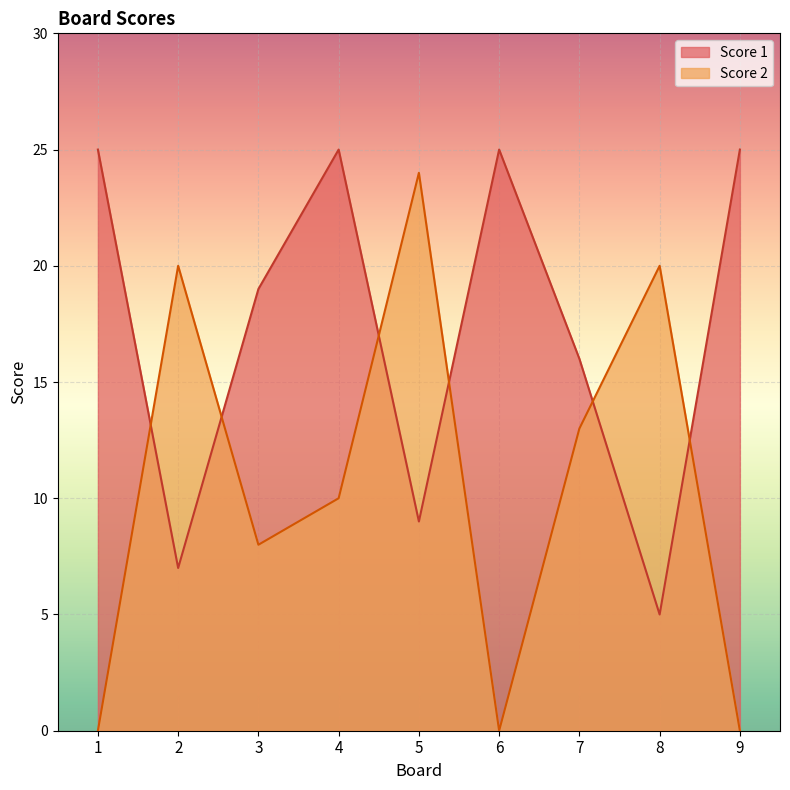

What are all the series names shown in the legend?

Score 1, Score 2